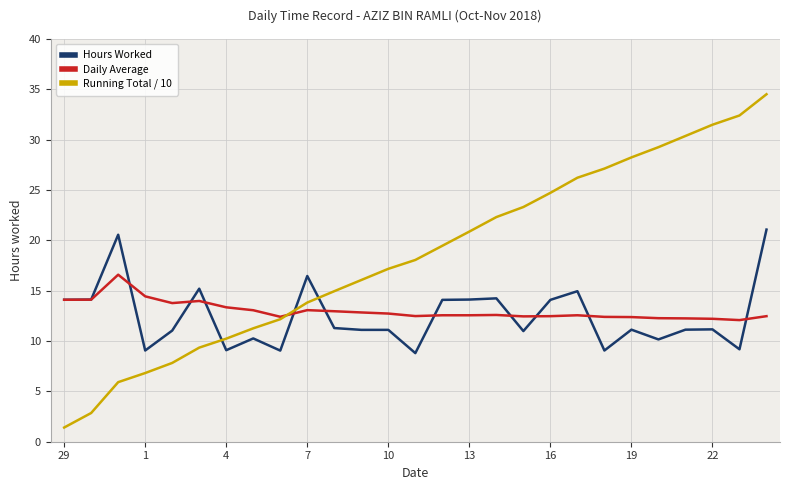

Which series has the largest total across all categories?

Running Total / 10